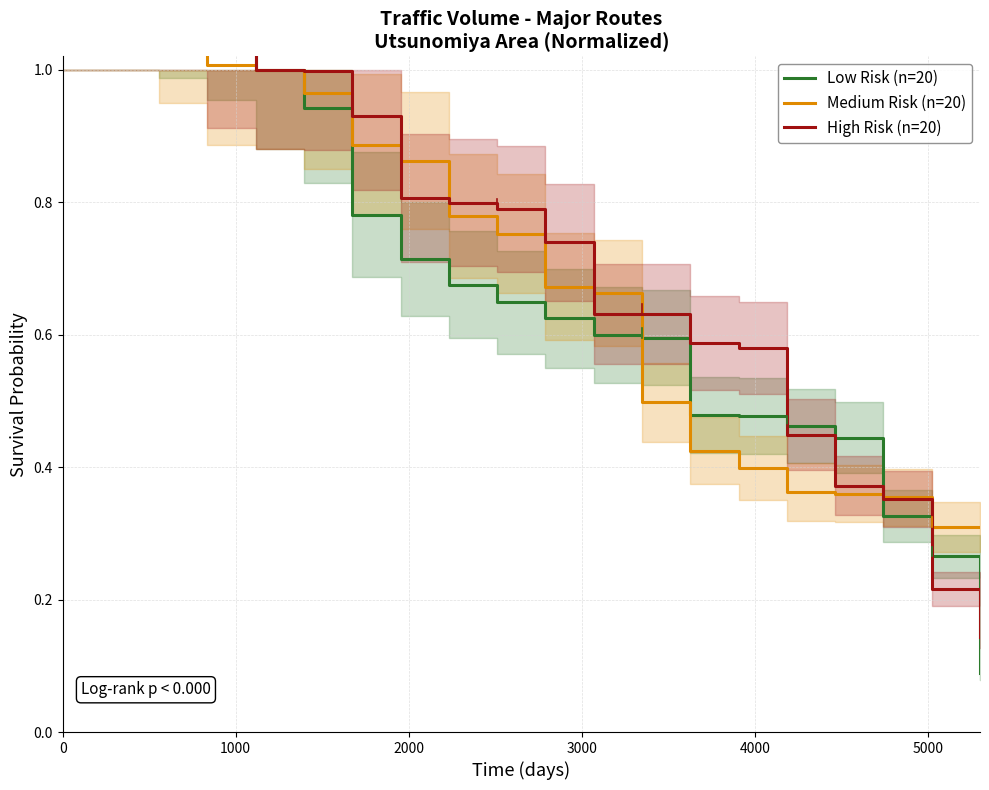

What position from the left is 0?

1